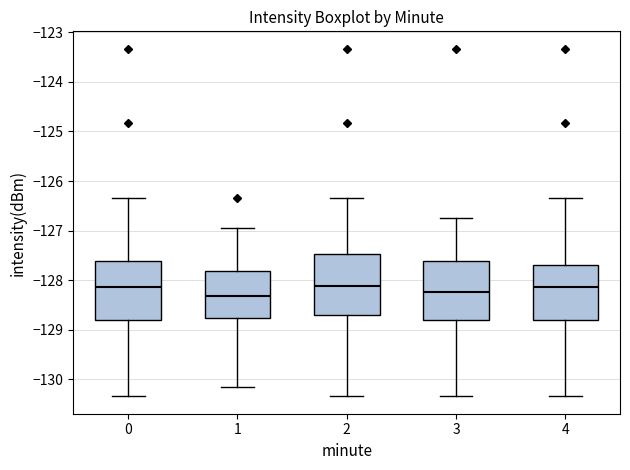

Reading left to right, transcribe this box plot: for each box, give where its median line is, the range the box spans, and where its two whiskers end, as read against the y-axis. The values are not printed on the chart, so give them approximately, as read against the axis.

0: median -128.1, box -128.8 to -127.6, whiskers -130.3 to -126.3
1: median -128.3, box -128.8 to -127.8, whiskers -130.2 to -126.9
2: median -128.1, box -128.7 to -127.5, whiskers -130.3 to -126.3
3: median -128.2, box -128.8 to -127.6, whiskers -130.3 to -126.7
4: median -128.1, box -128.8 to -127.7, whiskers -130.3 to -126.3